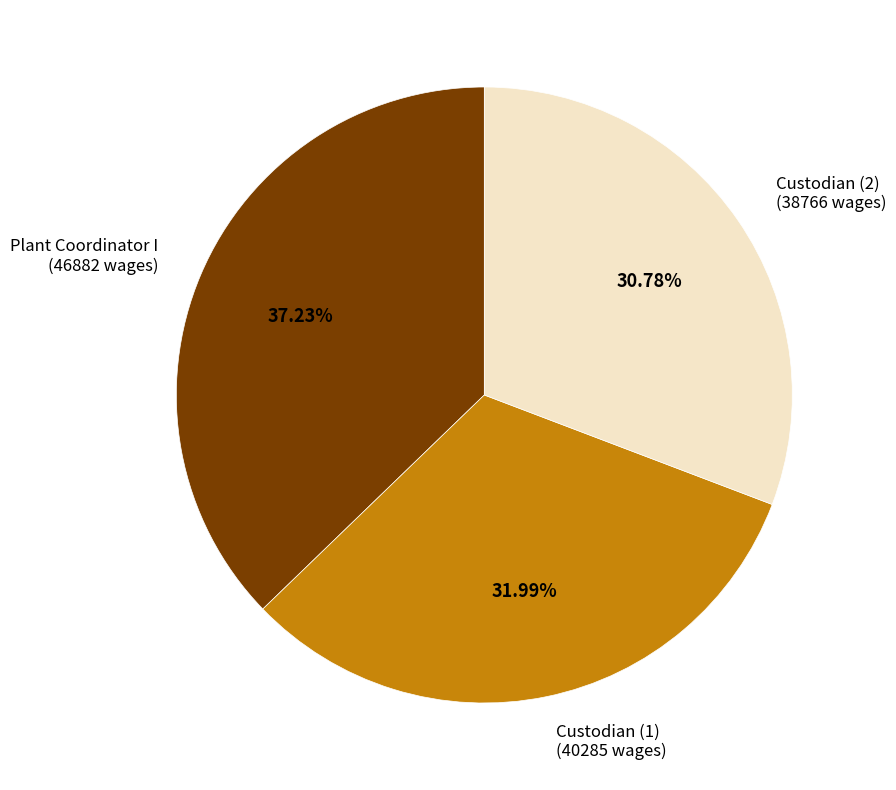

Which slice is the smallest?

Custodian (2)